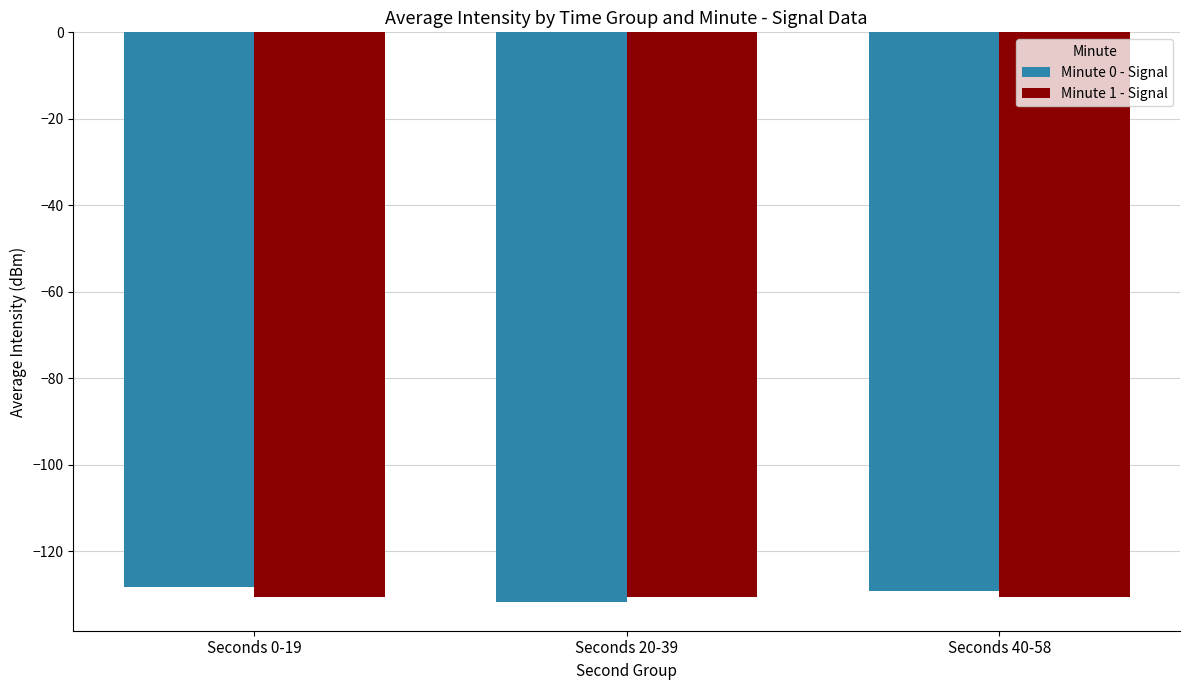

What is the minimum value for Minute 0 - Signal?

-131.8